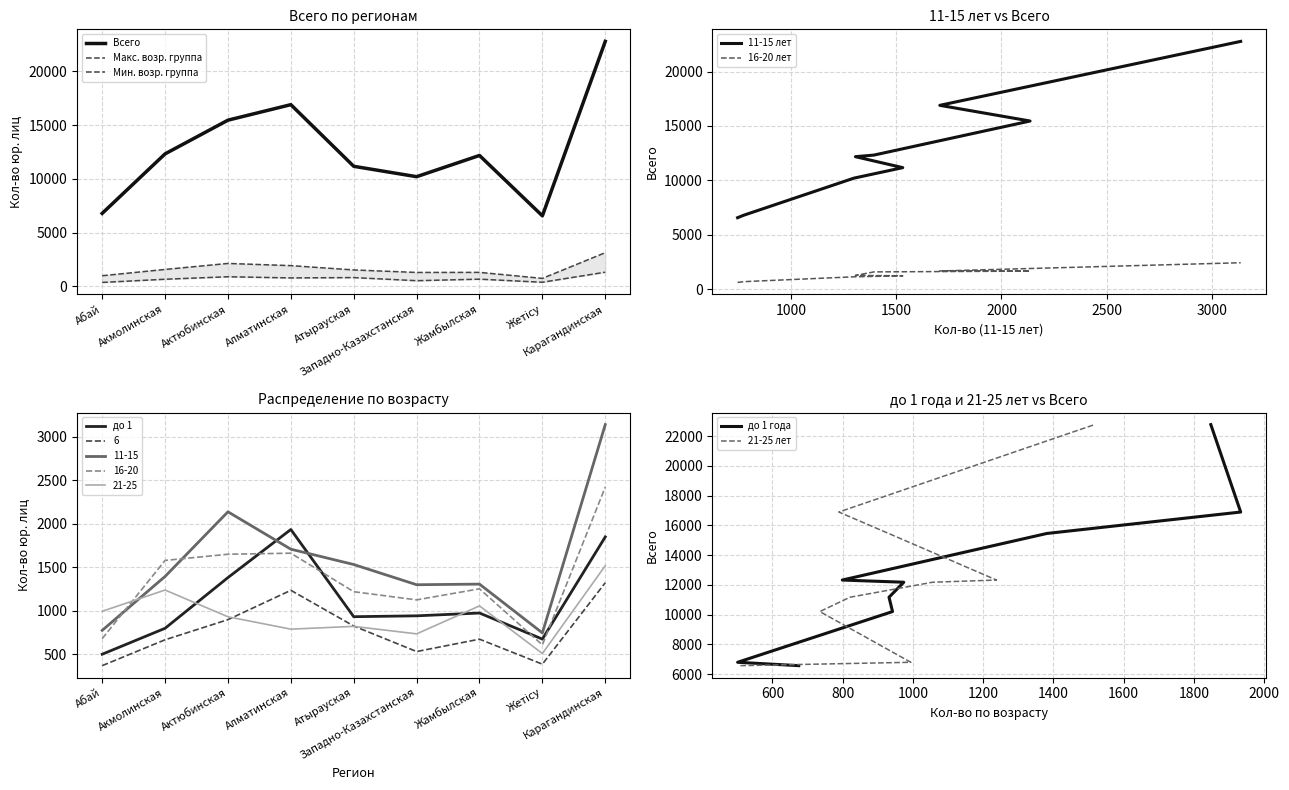

Where is 11-15 nearest to the value 1941?

Актюбинская